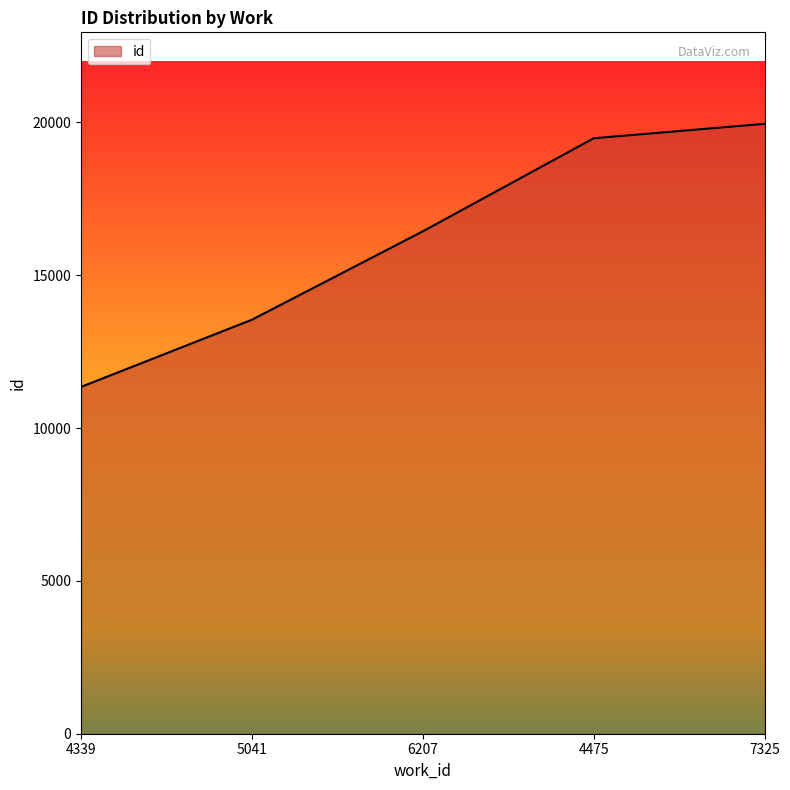

Does the chart have visible grid lines?

No